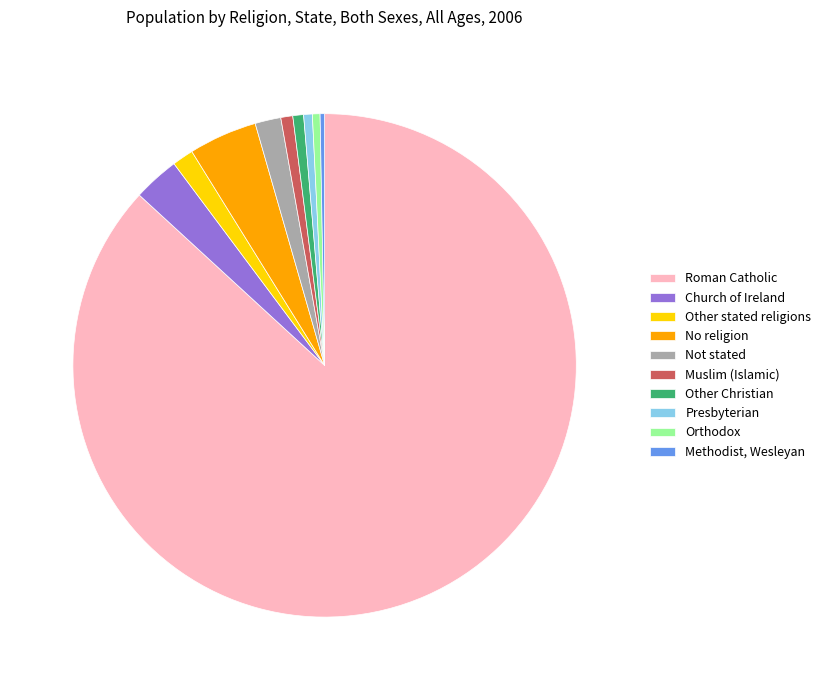

Is Roman Catholic the majority of the pie?

Yes